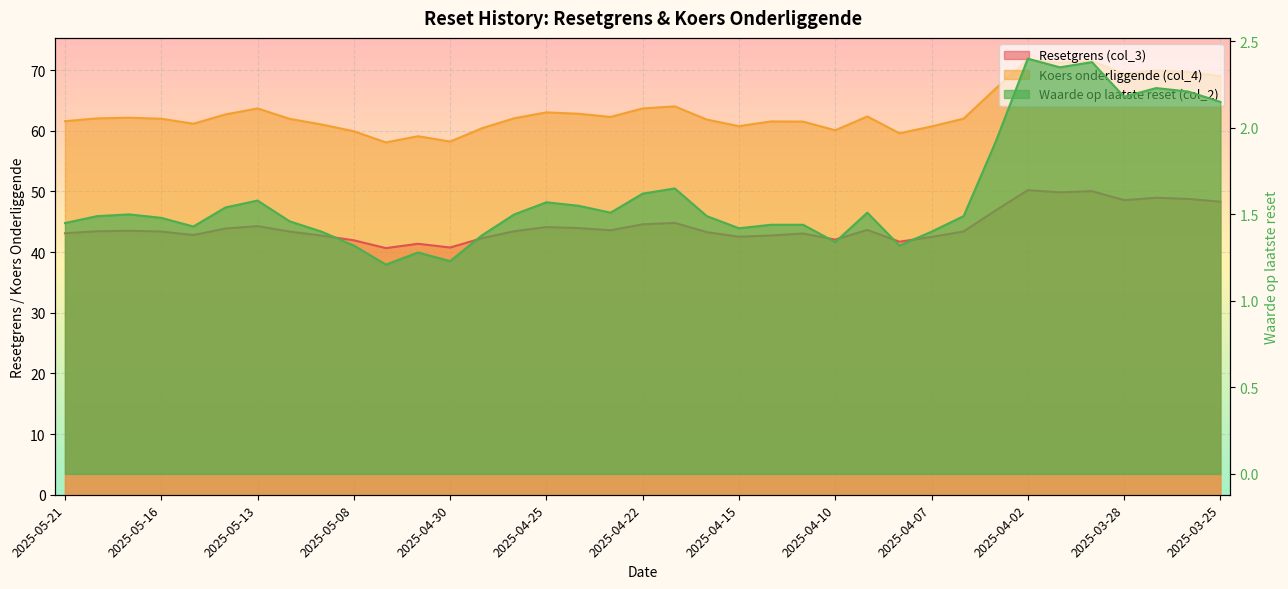

Count the number of data series in this chart.

3